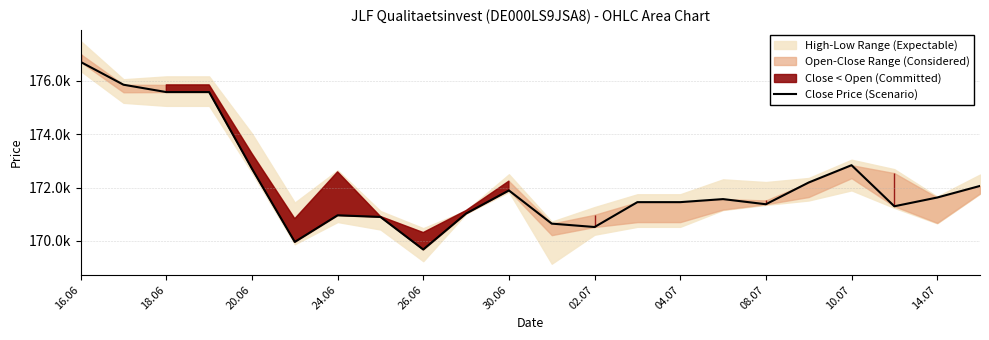

What is the sum of all values?

3787837